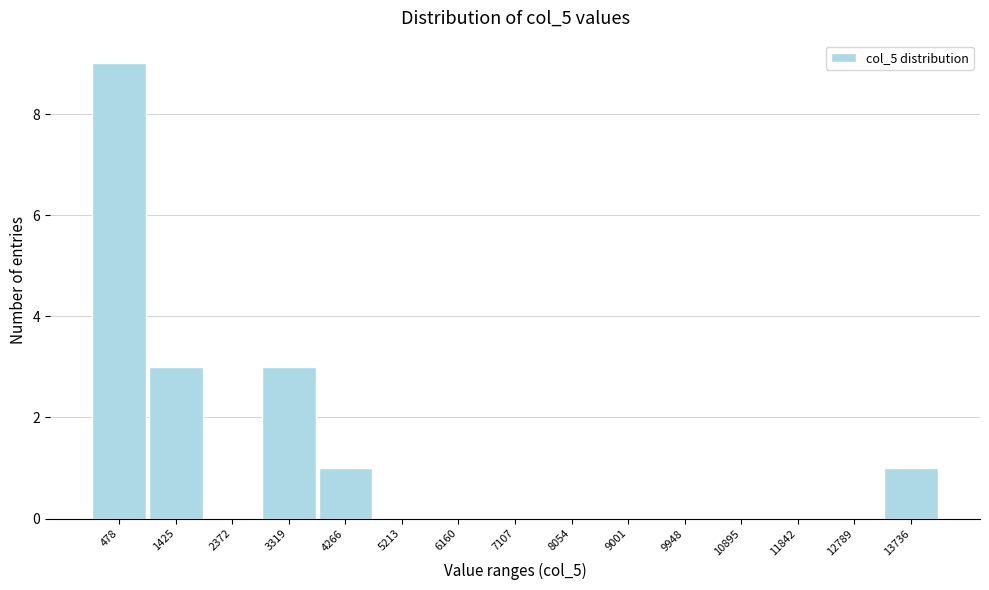

Reading left to right, list every bar in this chart as the range it spans on the x-axis followed by its height. Neither the bar edges nor the heights are printed on the chart, so give them approximately, as read against the axes.

0 to 1000: 9
1000 to 1900: 3
1900 to 2800: 0
2800 to 3800: 3
3800 to 4700: 1
4700 to 5700: 0
5700 to 6600: 0
6600 to 7600: 0
7600 to 8500: 0
8500 to 9500: 0
9500 to 10400: 0
10400 to 11400: 0
11400 to 12300: 0
12300 to 13300: 0
13300 to 14200: 1